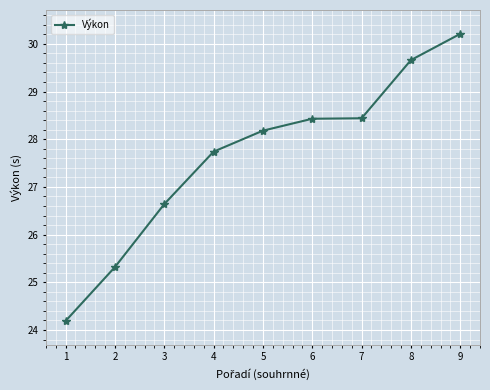

Reading left to right, extract all data points from this chart.

1=24.2	2=25.3	3=26.6	4=27.7	5=28.2	6=28.4	7=28.4	8=29.7	9=30.2